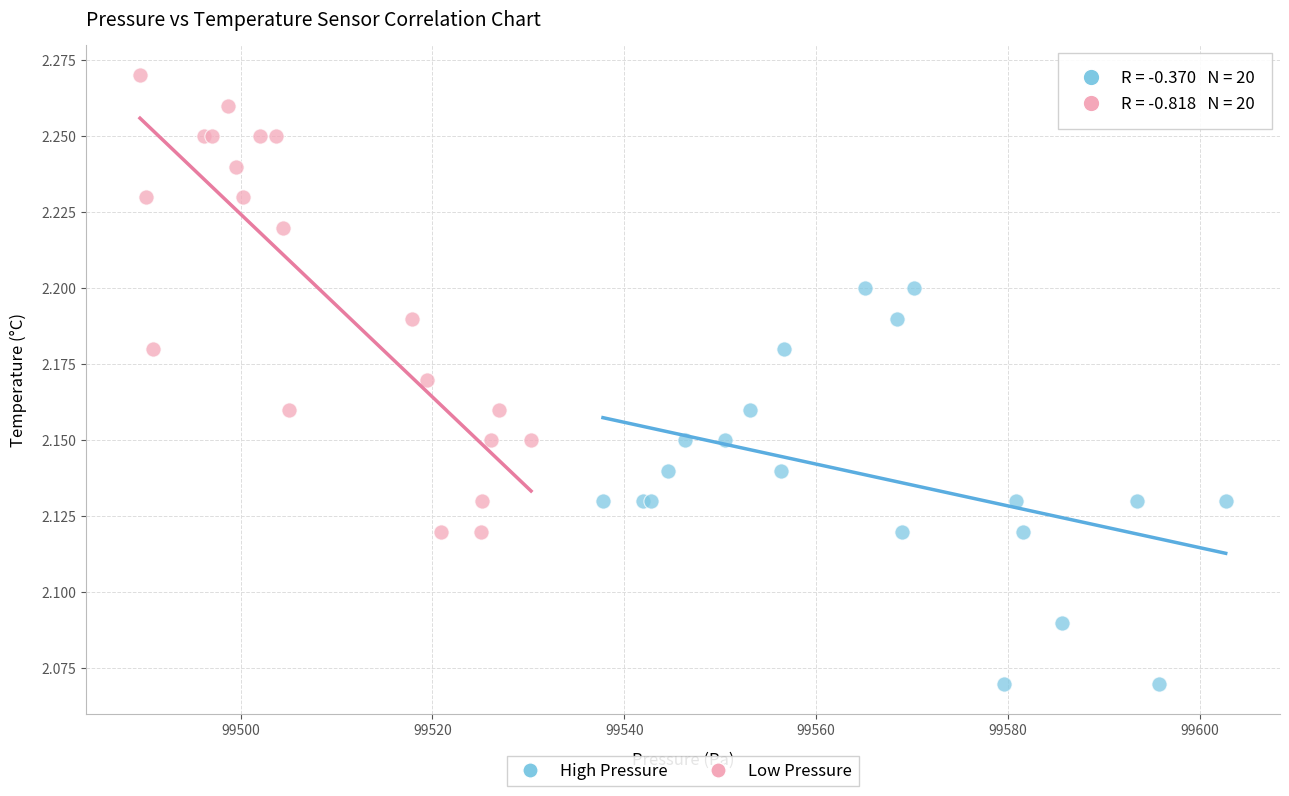

Which series has the widest spread of Y values?

Low Pressure